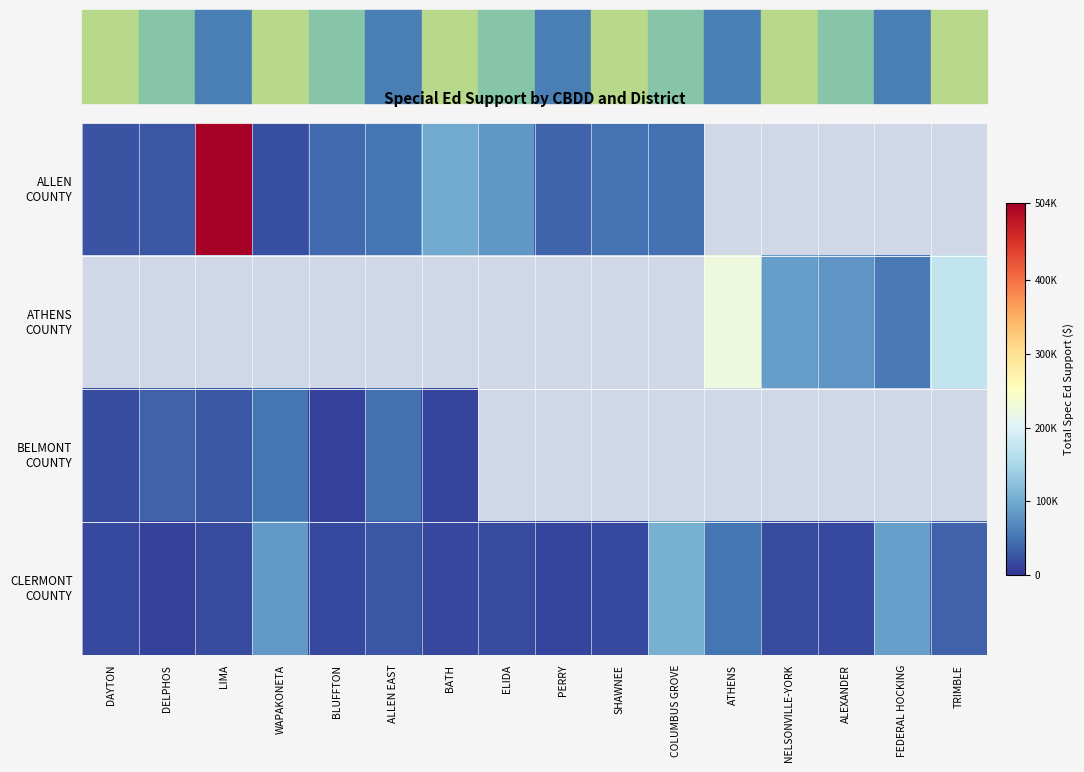

List the series in order of their overall mean, lowest first.

ALLEN COUNTY, ATHENS COUNTY, BELMONT COUNTY, CLERMONT COUNTY